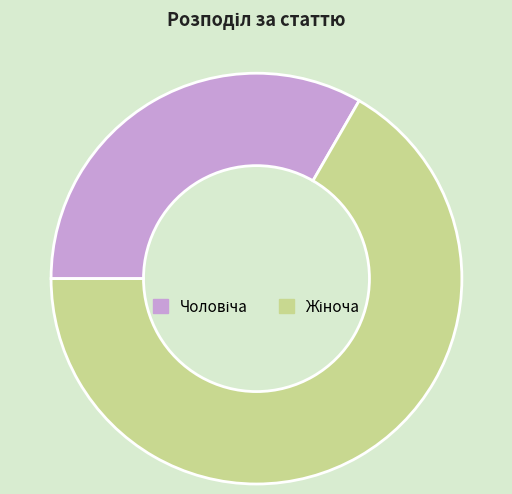

Is there any slice that represents more than half of the pie?

Yes